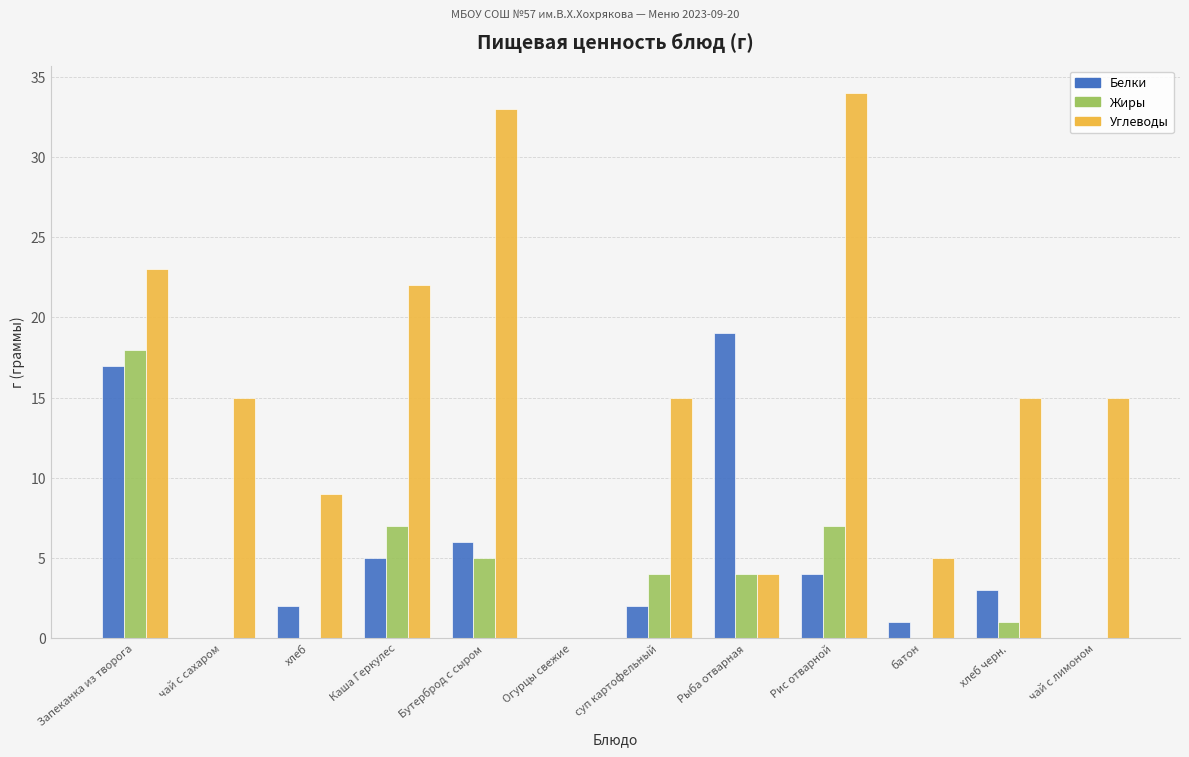

What is the highest value of the Белки series?

19